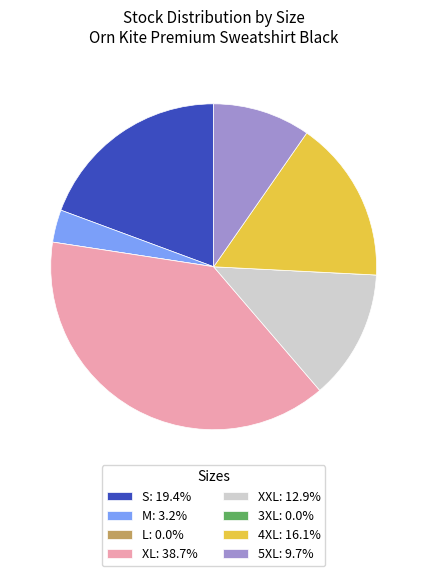

Is there a majority slice in this chart?

No